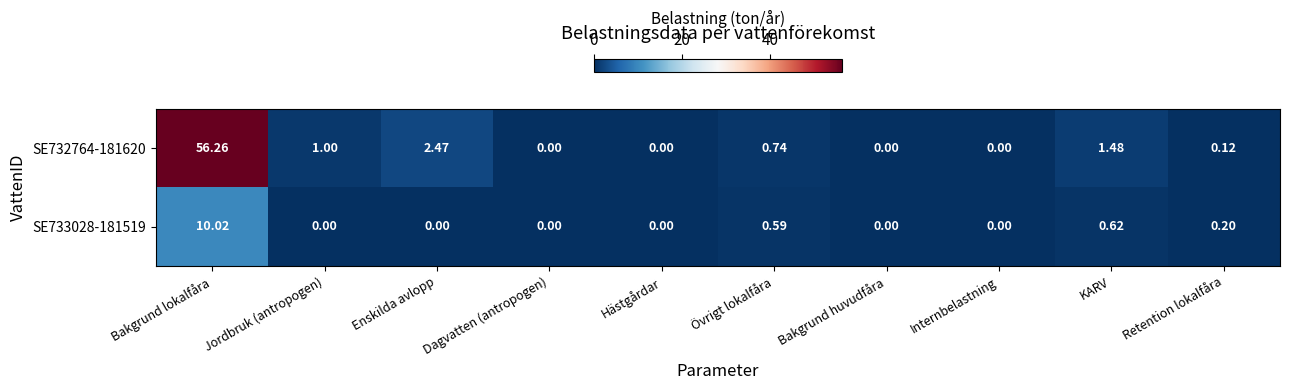

Which series changed the most between Jordbruk (antropogen) and Enskilda avlopp?

SE732764-181620